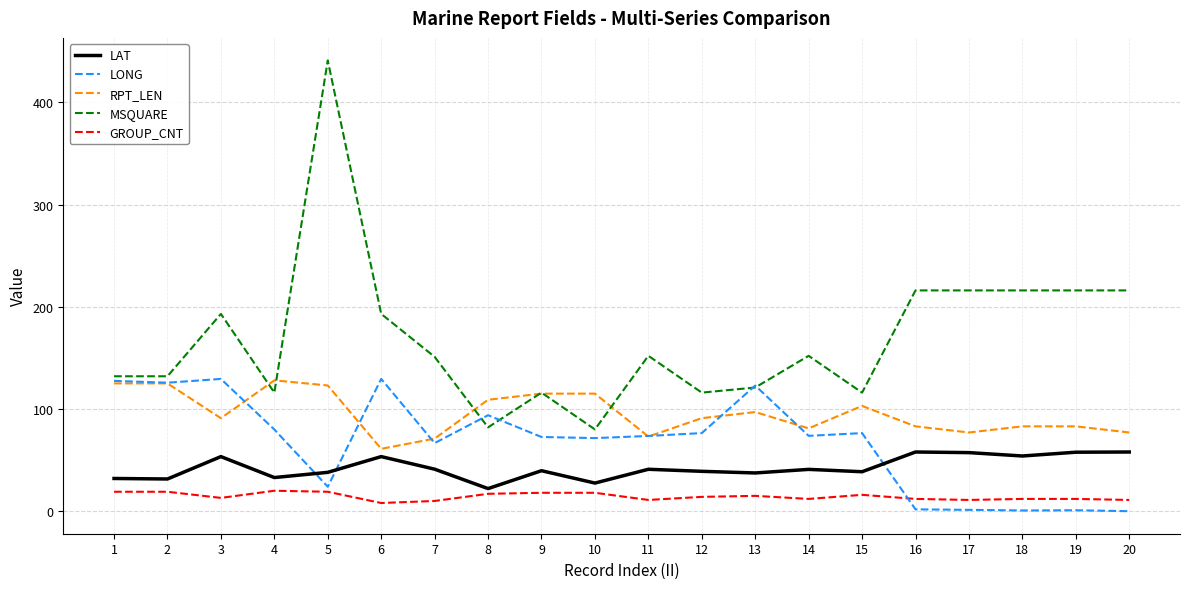

Rank the series by their average value, from lowest to highest.

GROUP_CNT, LAT, LONG, RPT_LEN, MSQUARE